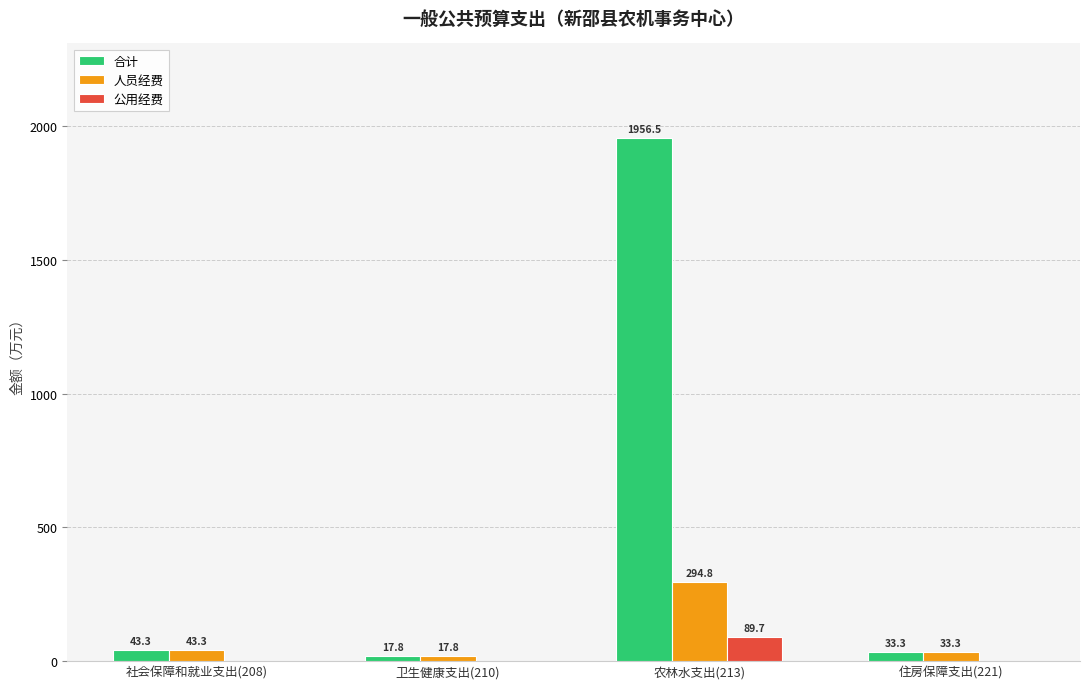

At which label does 人员经费 first exceed 43?

社会保障和就业支出(208)